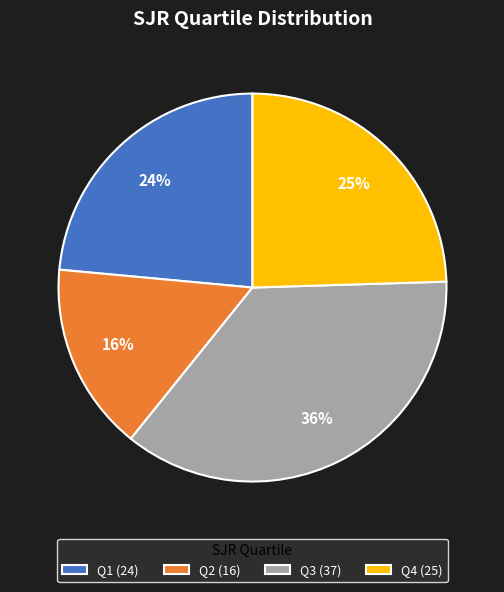

Which slice is the largest?

Q3